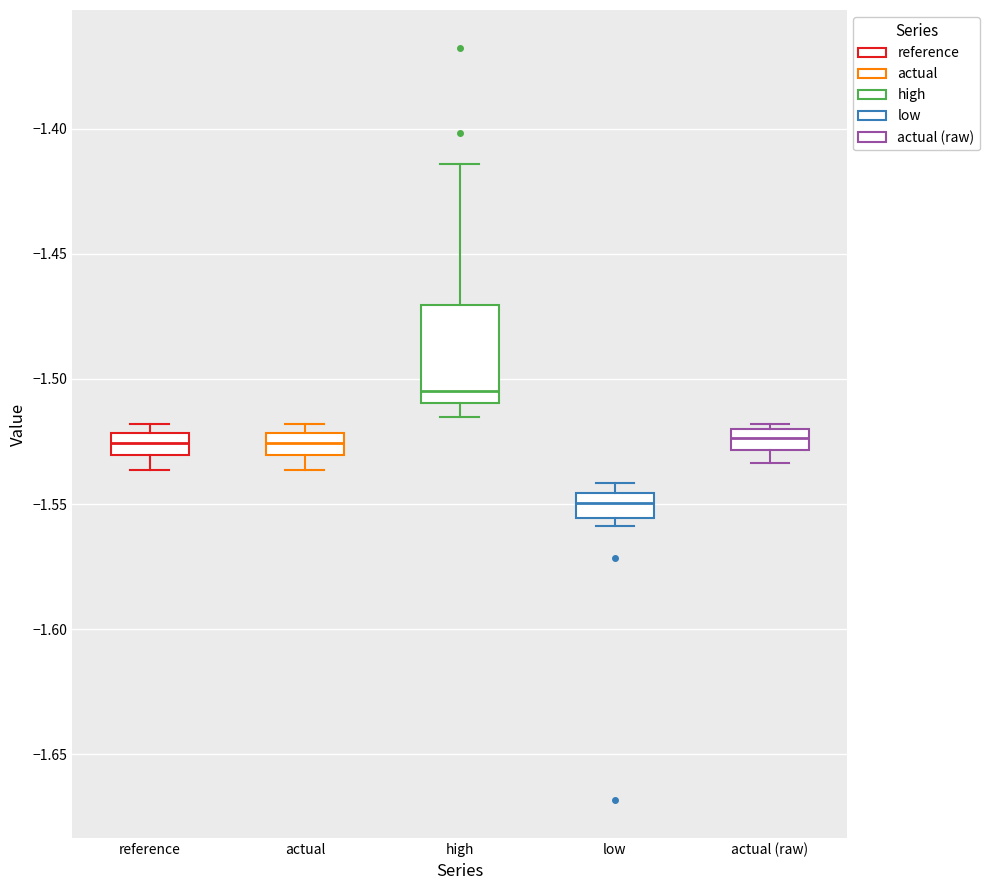

Comparing the boxes themselves (not the whiskers), which one is the tallest?

high